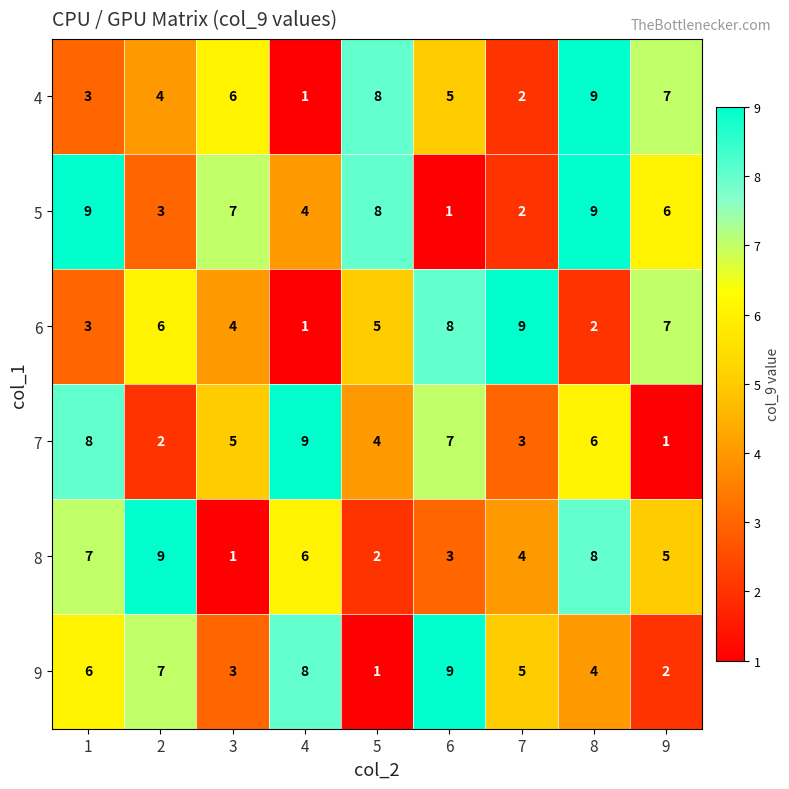

What is the total value across all series at 7?

25